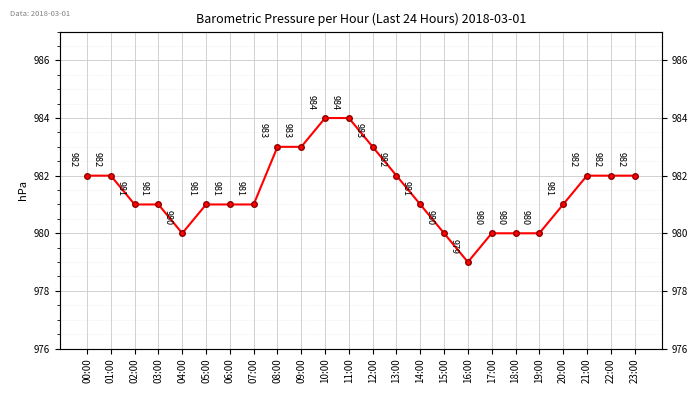

Reading left to right, what are all the values shown in this chart?

00:00=982	01:00=982	02:00=981	03:00=981	04:00=980	05:00=981	06:00=981	07:00=981	08:00=983	09:00=983	10:00=984	11:00=984	12:00=983	13:00=982	14:00=981	15:00=980	16:00=979	17:00=980	18:00=980	19:00=980	20:00=981	21:00=982	22:00=982	23:00=982